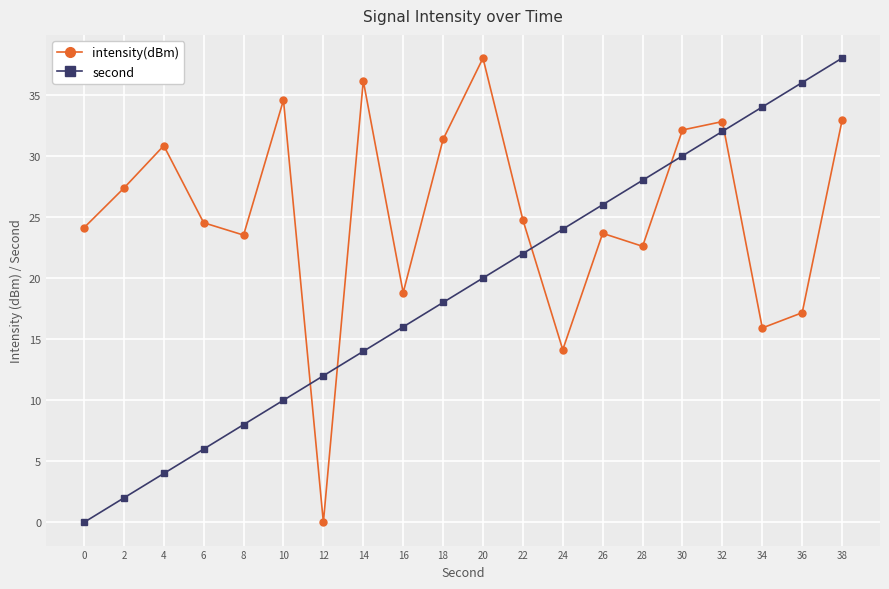

Which series changed the most between 20 and 22?

intensity(dBm)